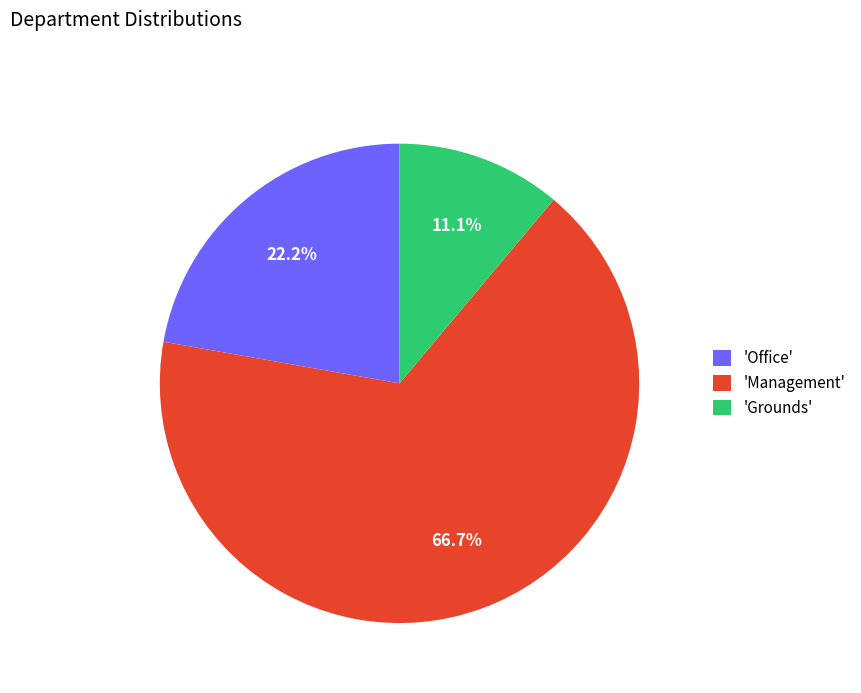

Do 'Management' and 'Grounds' together represent more than half of the pie?

Yes